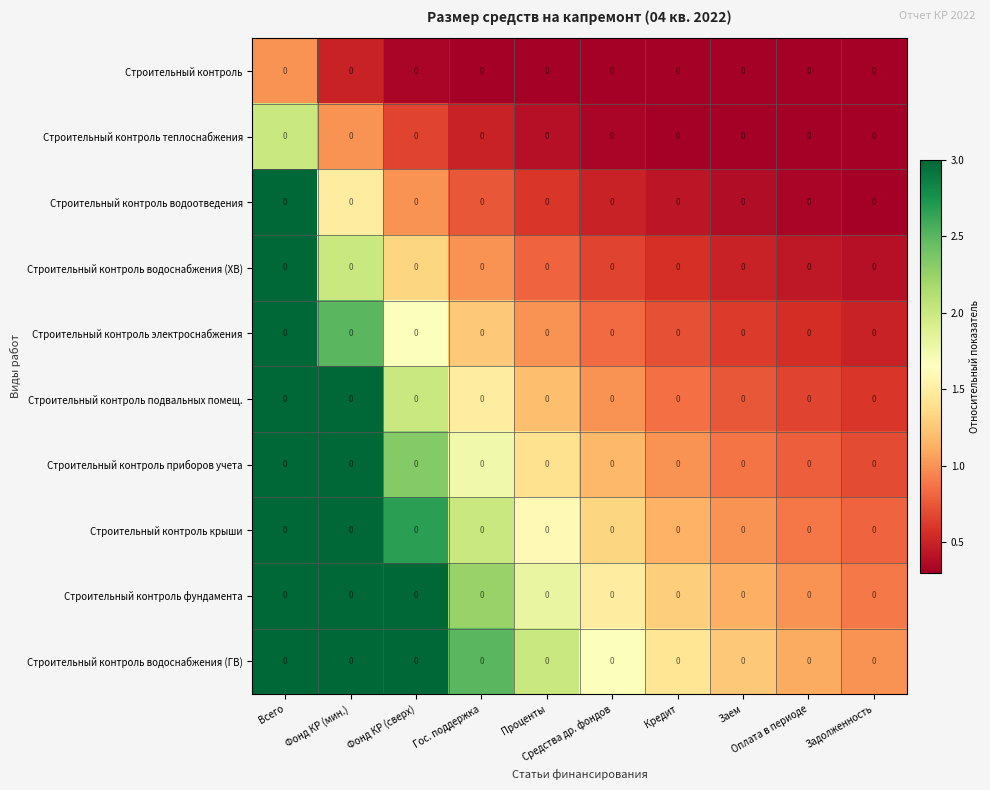

Is it true that Строительный контроль приборов учета equals 1.8 at Проценты?

False